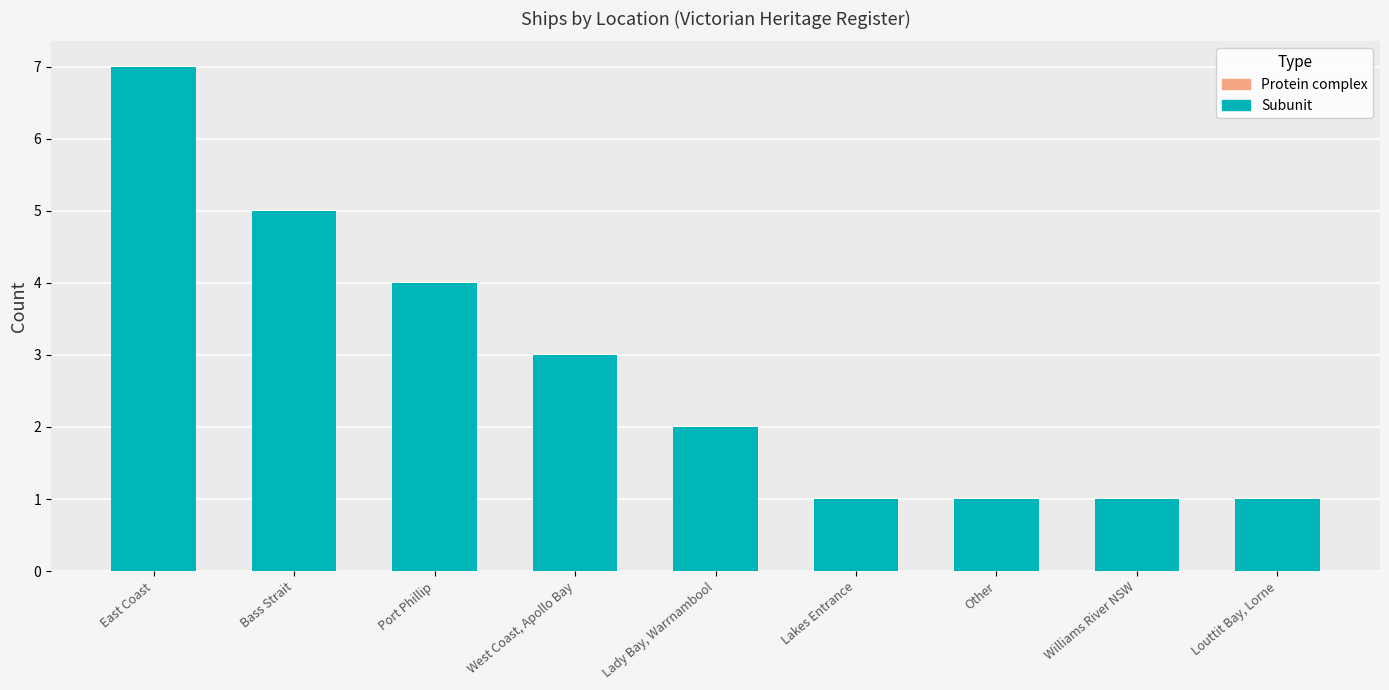

Reading right to left, transcribe all the data shown in this chart.

Louttit Bay, Lorne=1	Williams River NSW=1	Other=1	Lakes Entrance=1	Lady Bay, Warrnambool=2	West Coast, Apollo Bay=3	Port Phillip=4	Bass Strait=5	East Coast=7